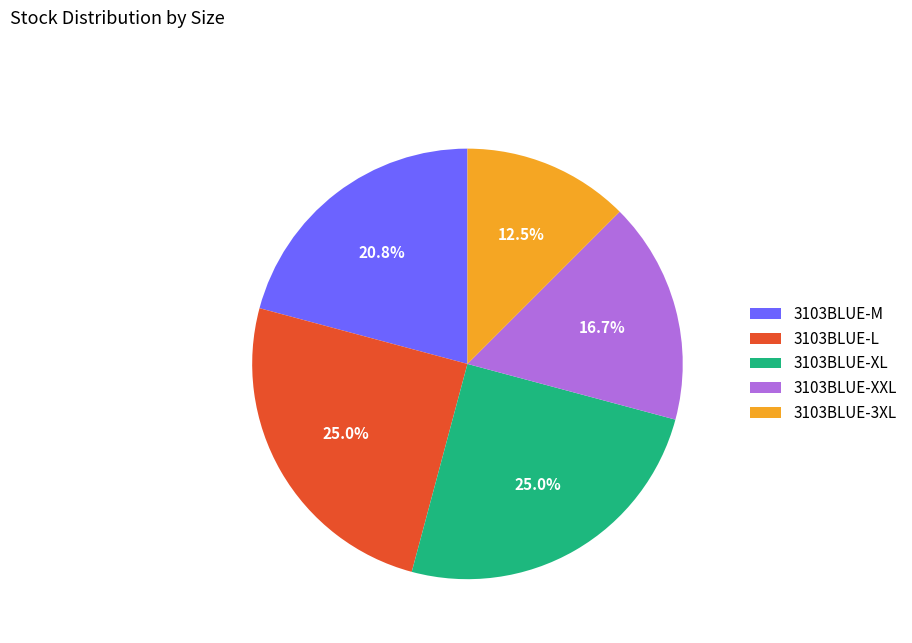

How many segments does this pie chart have?

5